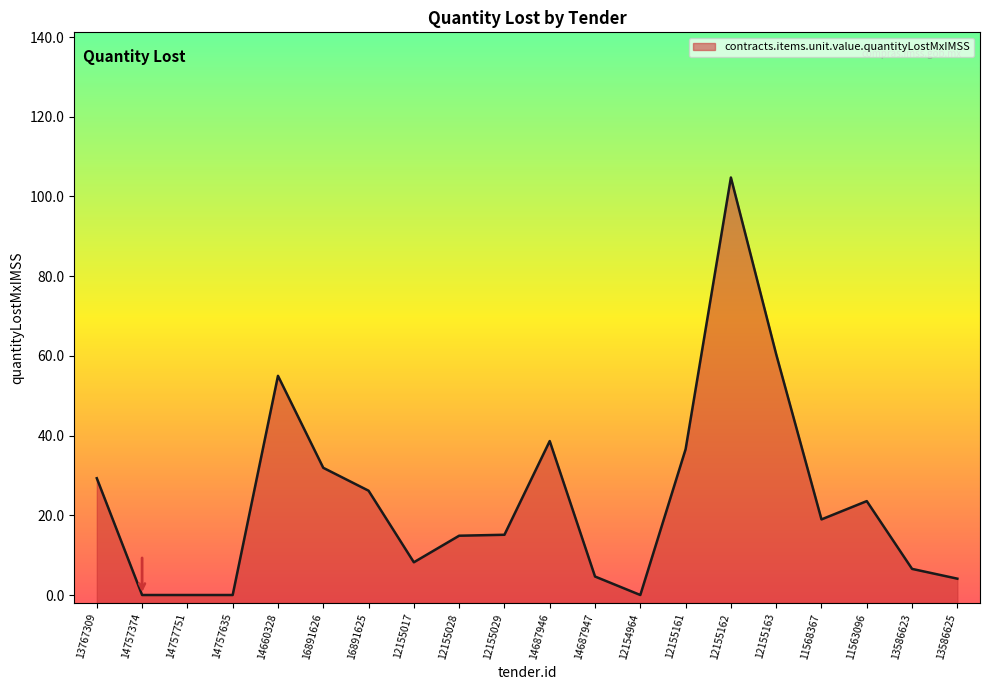

Is it true that the value at 14687946 is 38.6?

True